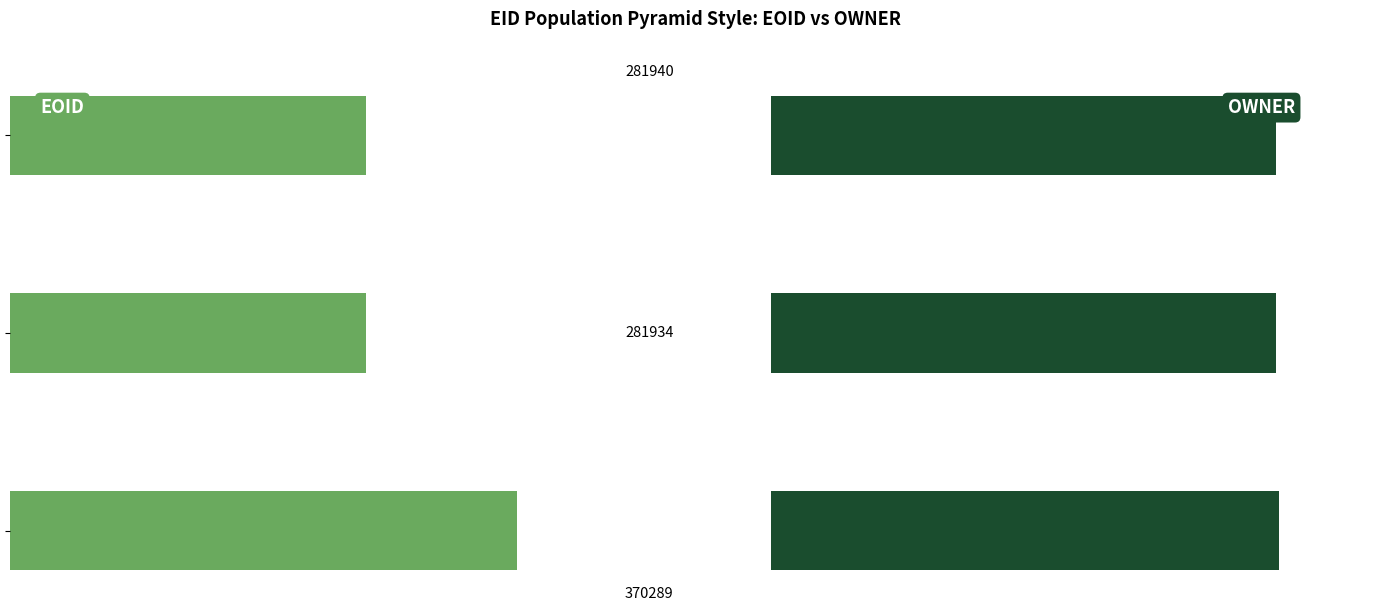

What is the difference between the maximum and second lowest values in the EOID series?

11